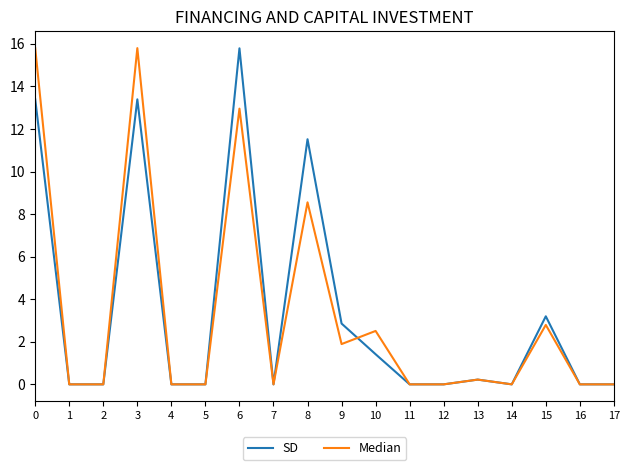

Reading left to right, extract all data points from this chart.

SD: 0=13.4	1=0.0	2=0.0	3=13.4	4=0.0	5=0.0	6=15.8	7=0.0	8=11.5	9=2.9	10=1.4	11=0.0	12=0.0	13=0.2	14=0.0	15=3.2	16=0.0	17=0.0
Median: 0=15.8	1=0.0	2=0.0	3=15.8	4=0.0	5=0.0	6=13.0	7=0.0	8=8.6	9=1.9	10=2.5	11=0.0	12=0.0	13=0.2	14=0.0	15=2.8	16=0.0	17=0.0